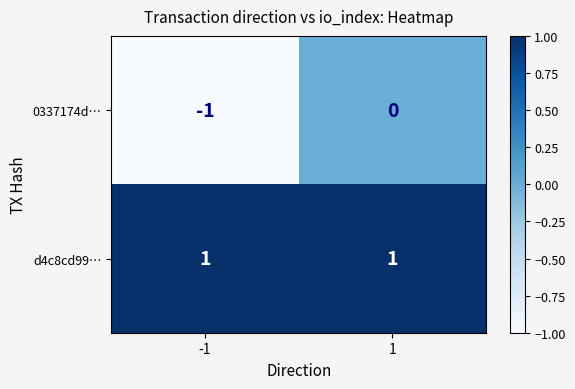

True or false: 0337174d… has a value of -1 at 1.

False